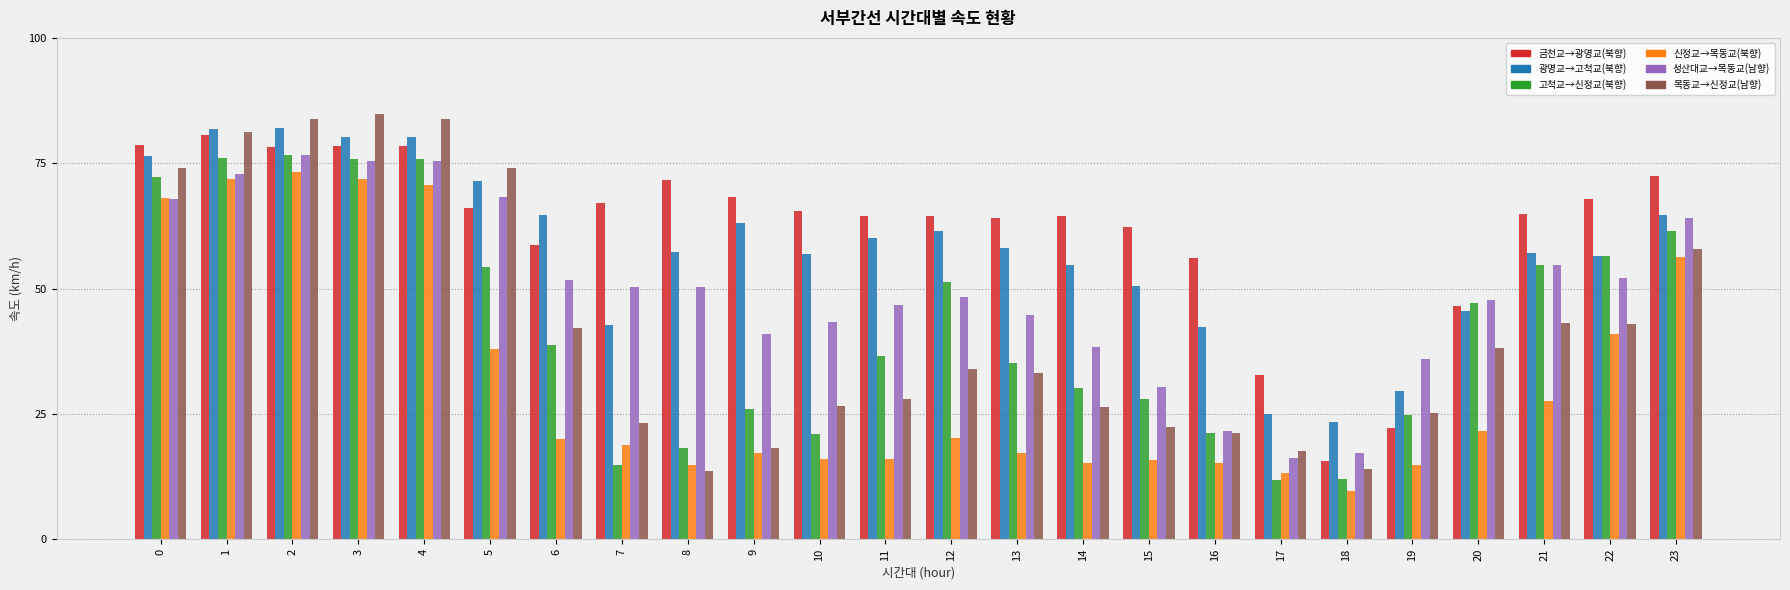

Count the number of categories in the chart.

24